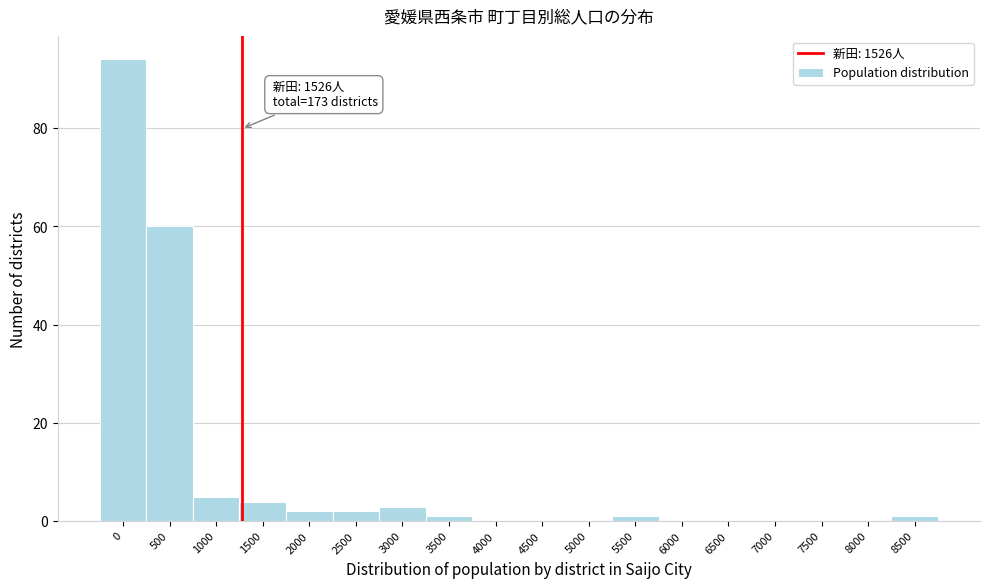

Reading left to right, list all the values displayed in this chart.

0=94	500=60	1000=5	1500=4	2000=2	2500=2	3000=3	3500=1	4000=0	4500=0	5000=0	5500=1	6000=0	6500=0	7000=0	7500=0	8000=0	8500=1